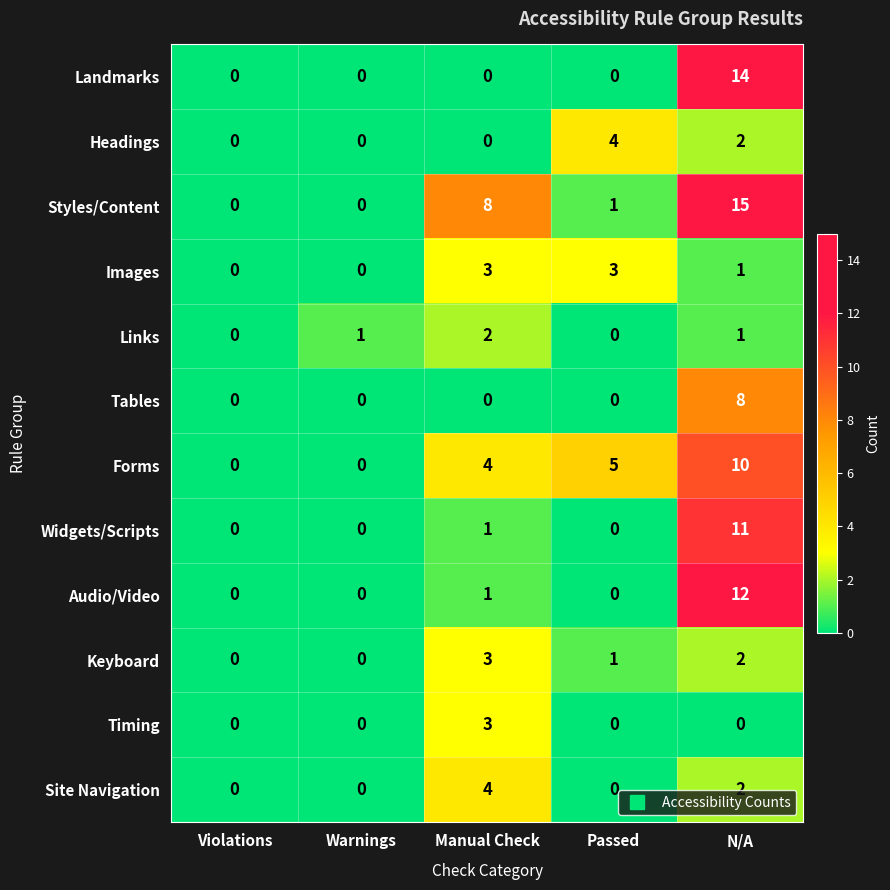

Is the value of Keyboard at N/A greater than the value of Styles/Content at Warnings?

Yes